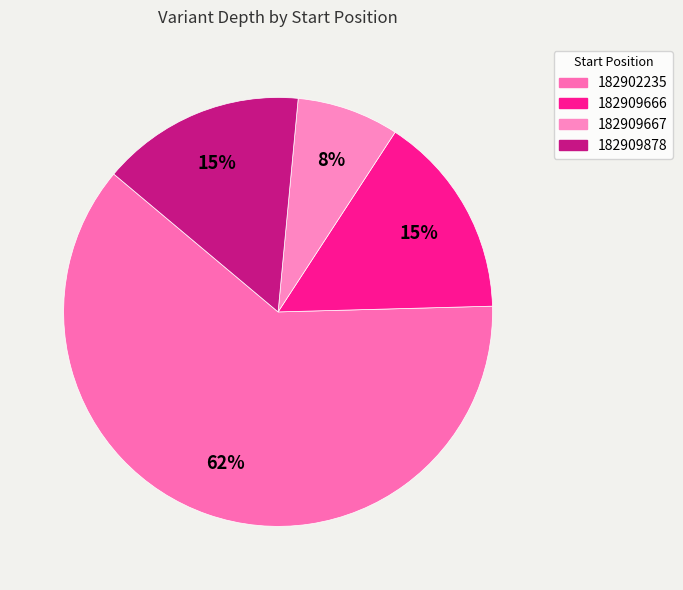

Is there a majority slice in this chart?

Yes